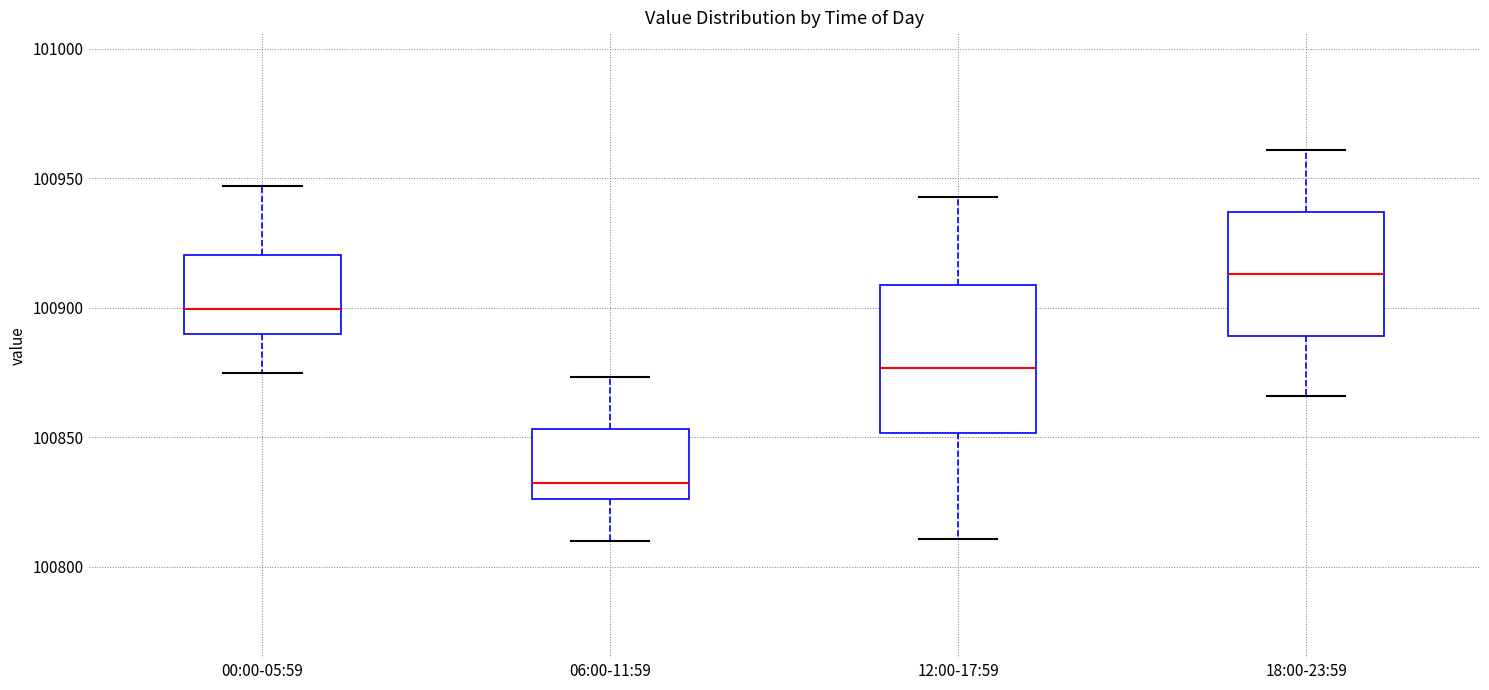

Where is the lower edge of the box for 12:00-17:59 on the y-axis? The values are not printed on the chart, so give them approximately, as read against the axis.

100850